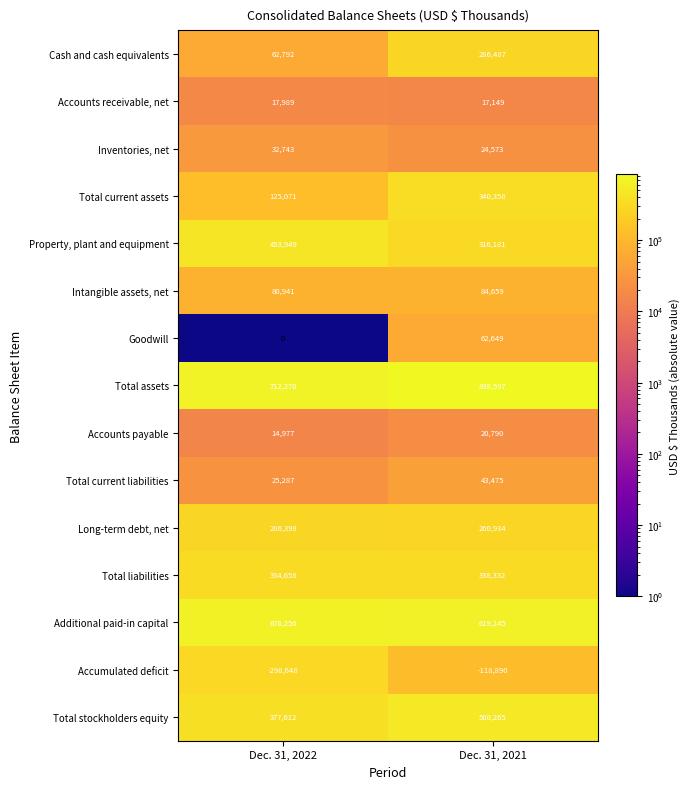

What is the difference between the Additional paid-in capital values at Dec. 31, 2021 and Dec. 31, 2022?

57105